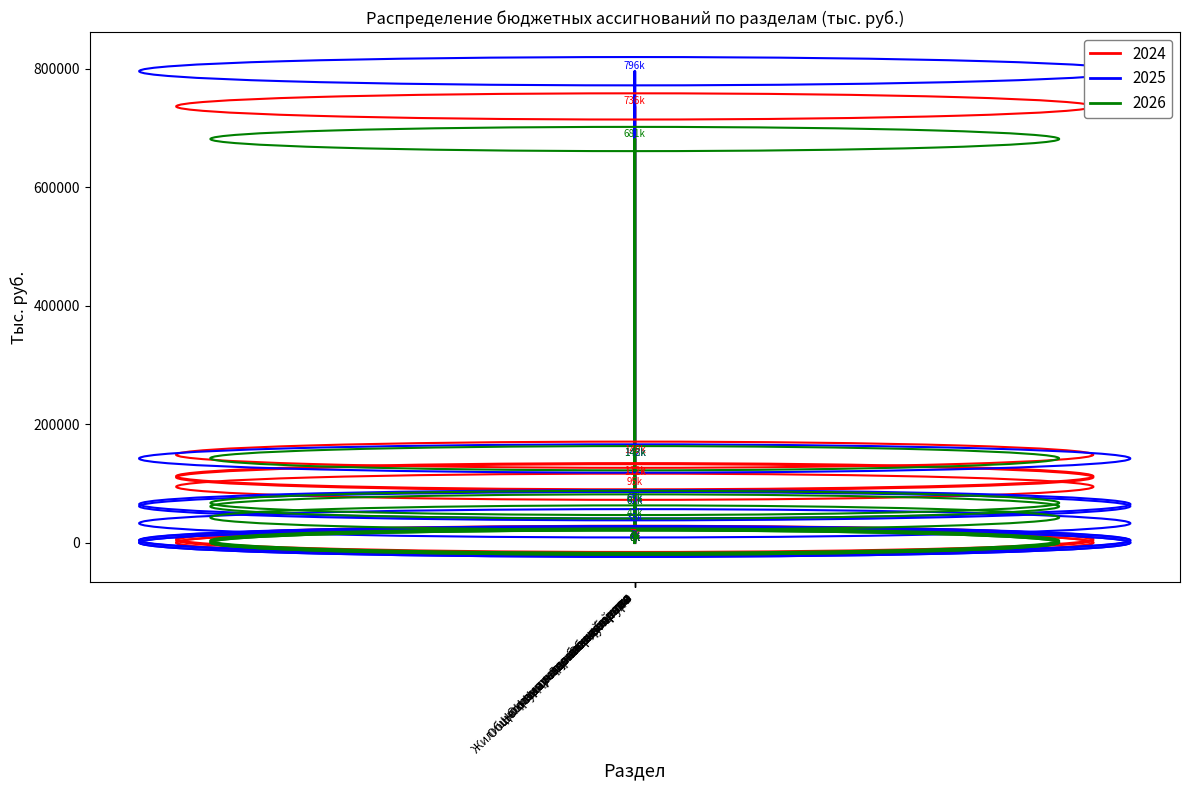

How many values in the 2026 series are below 42773?

4